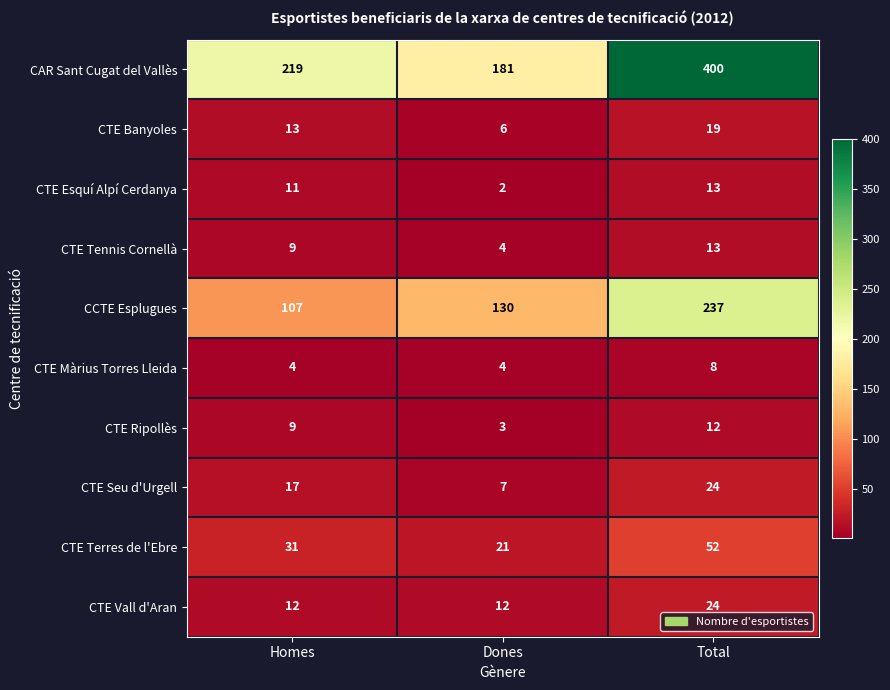

Which series changed the most between Homes and Total?

CAR Sant Cugat del Vallès